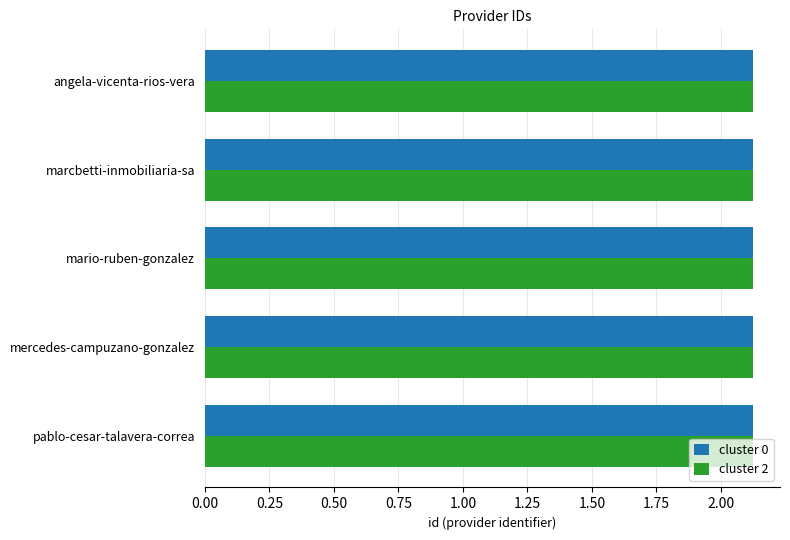

What is the sum of the cluster 0 values at pablo-cesar-talavera-correa and marcbetti-inmobiliaria-sa?

4.2